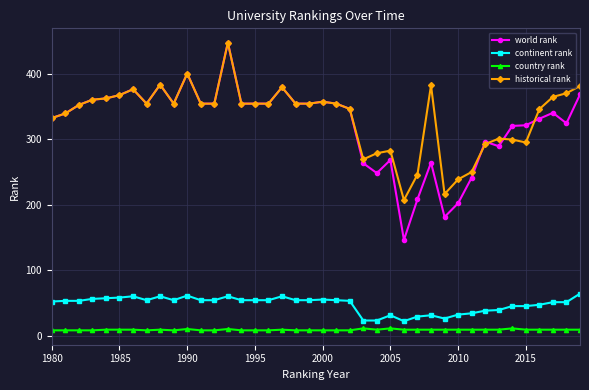

How many data points in world rank are less than 354?

20